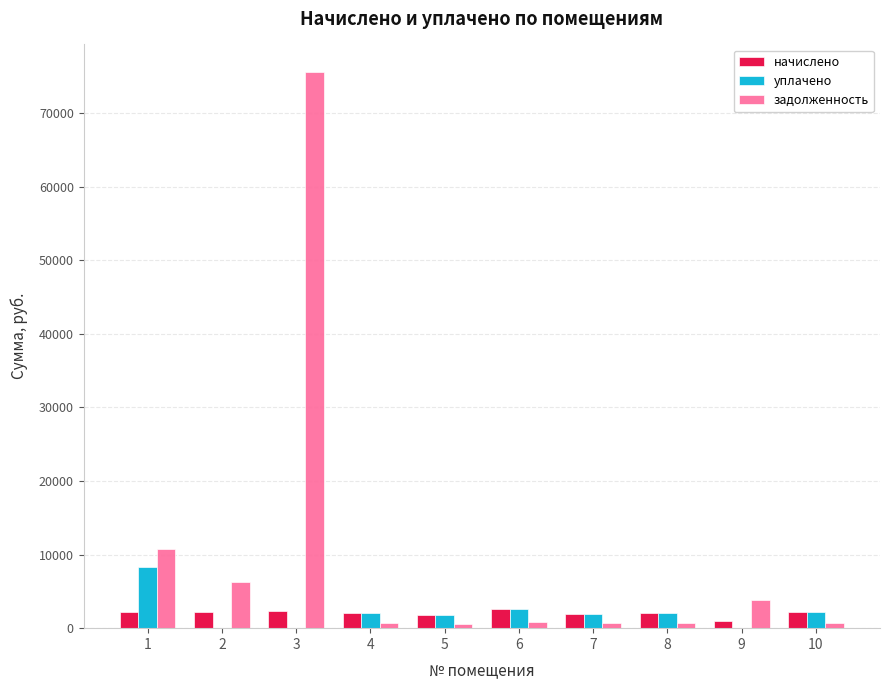

Is it true that уплачено equals 0.0 at 2?

True